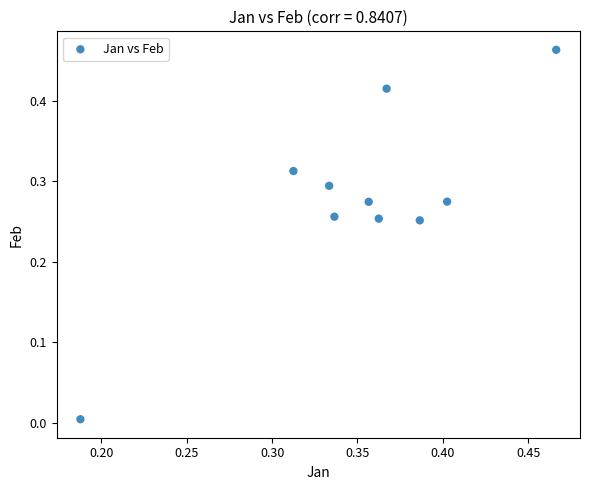

Count the number of points in this scatter plot.

10